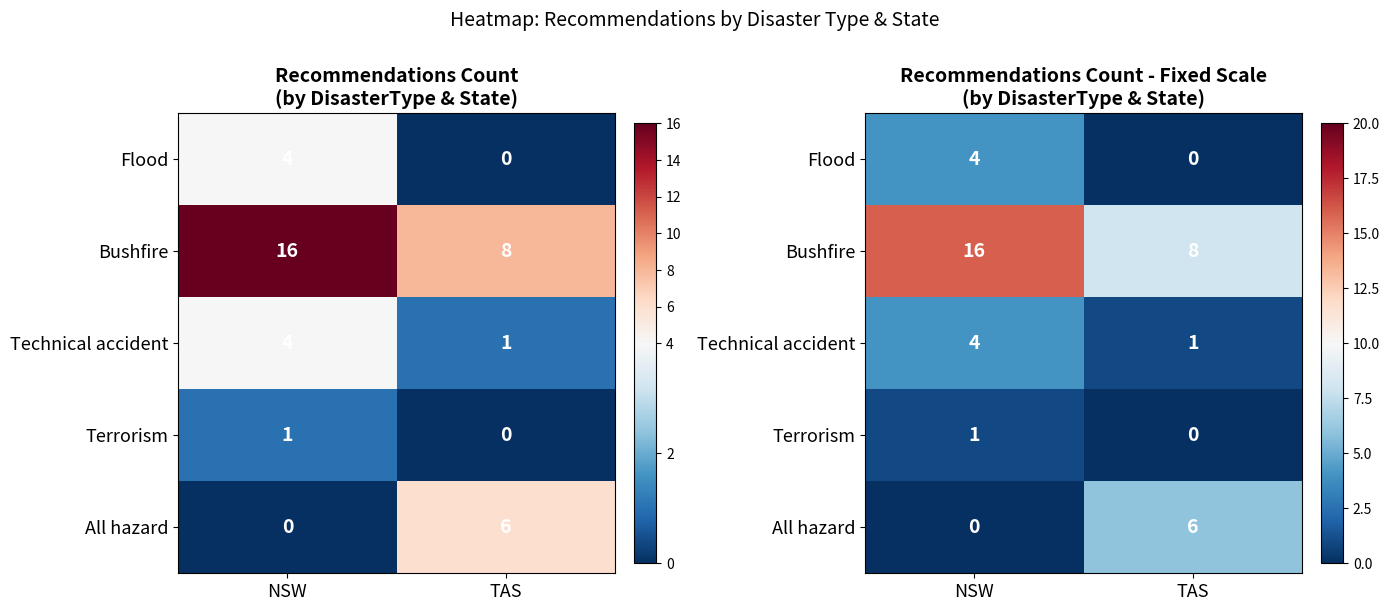

Rank the series by their maximum value, from lowest to highest.

Terrorism, Flood, Technical accident, All hazard, Bushfire